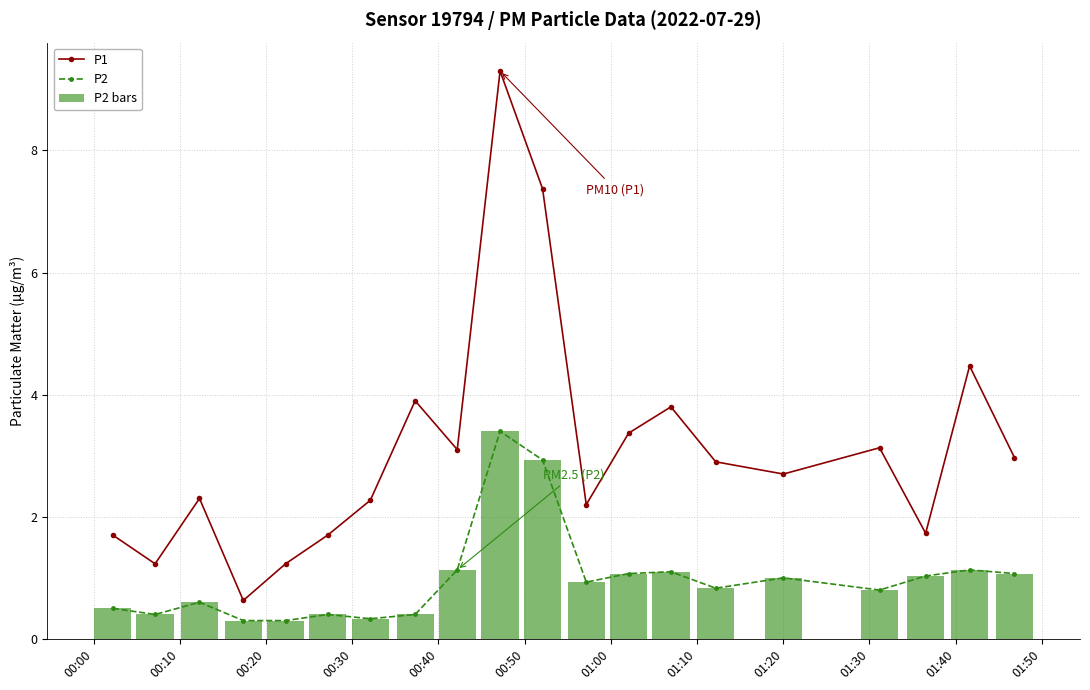

Reading left to right, transcribe all the data shown in this chart.

P1: 1.7	1.2	2.3	0.6	1.2	1.7	2.3	3.9	3.1	9.3	7.4	2.2	3.4	3.8	2.9	2.7	3.1	1.7	4.5	3.0
P2: 0.5	0.4	0.6	0.3	0.3	0.4	0.3	0.4	1.1	3.4	2.9	0.9	1.1	1.1	0.8	1.0	0.8	1.0	1.1	1.1
P2 bars: 0.5	0.4	0.6	0.3	0.3	0.4	0.3	0.4	1.1	3.4	2.9	0.9	1.1	1.1	0.8	1.0	0.8	1.0	1.1	1.1